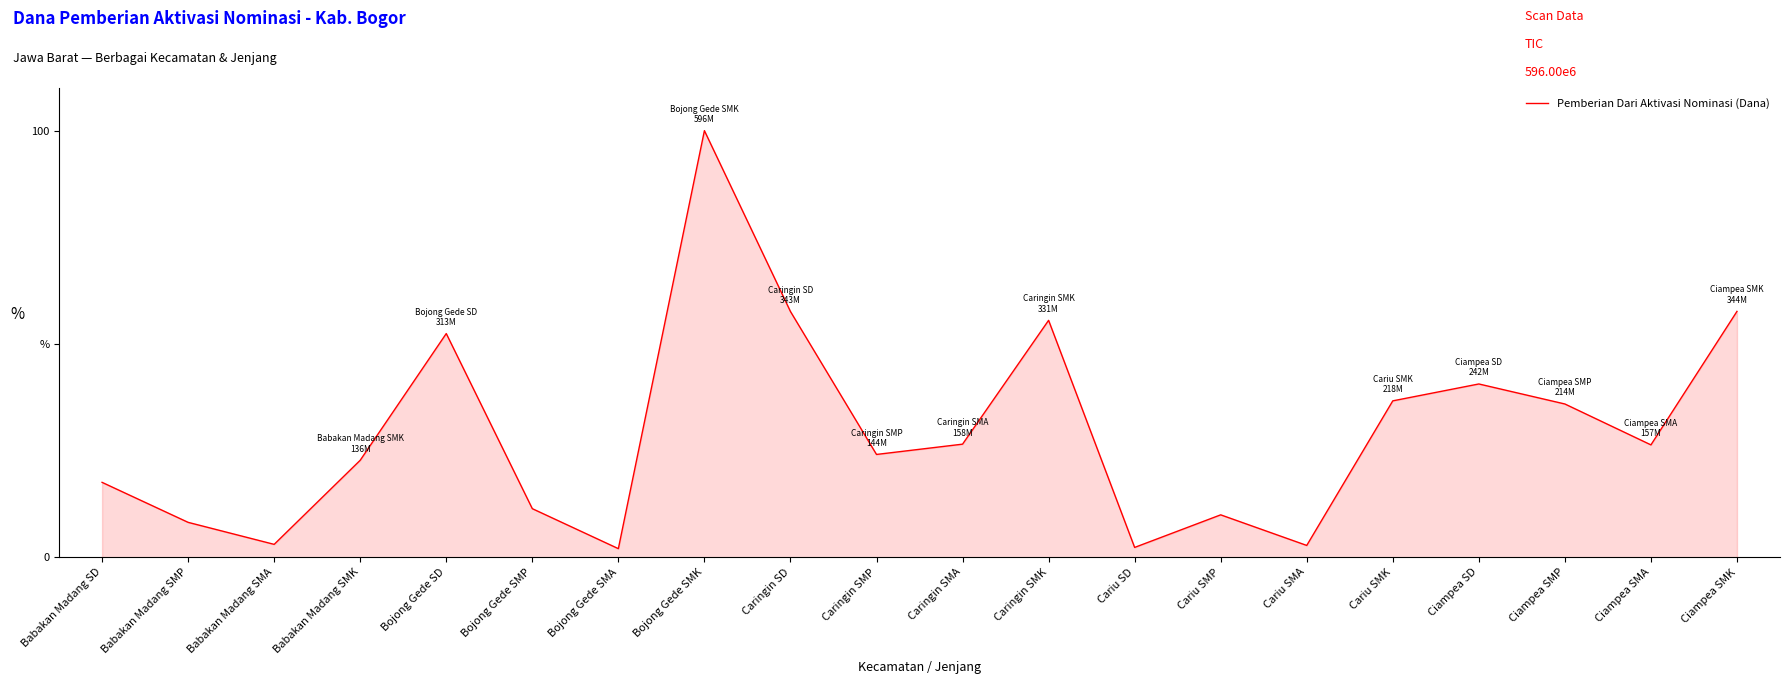

How many interior local peaks (higher than both neighbors) does the data have?

5